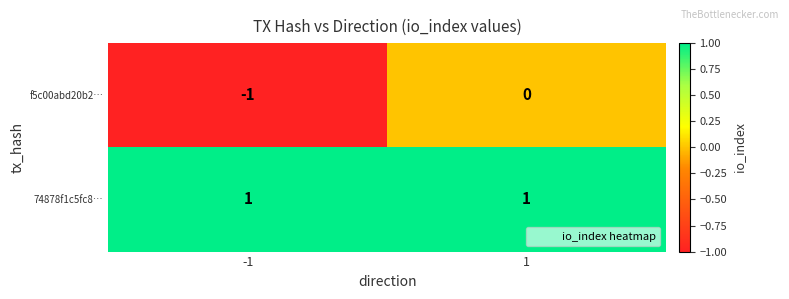

Between -1 and 1, which series saw the biggest shift?

f5c00abd20b2…